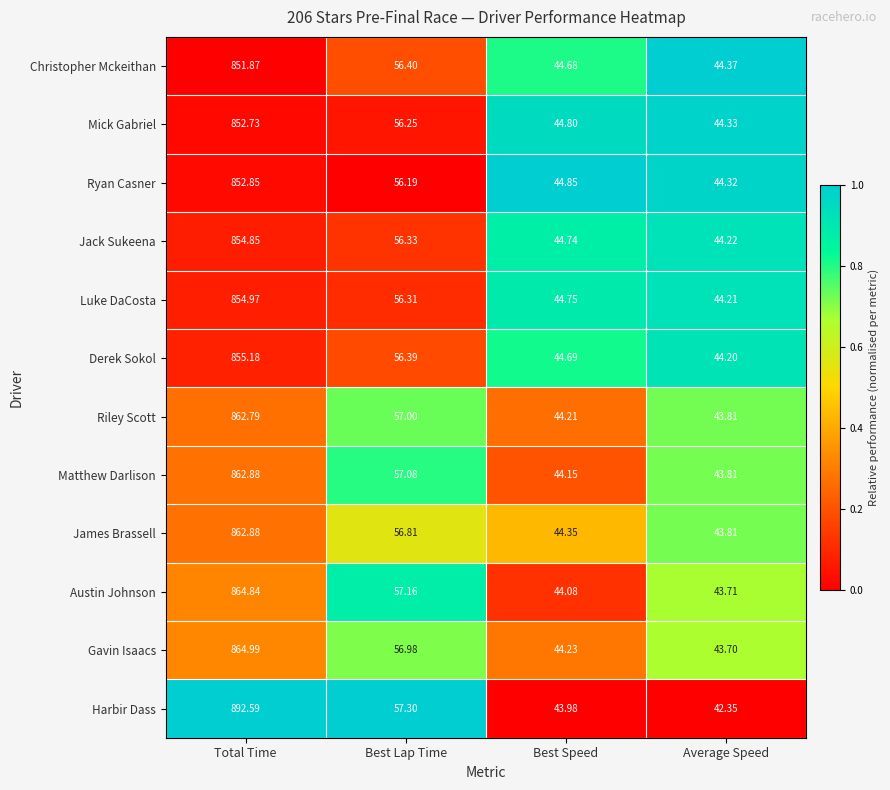

Which label corresponds to the smallest value in the chart?

Average Speed